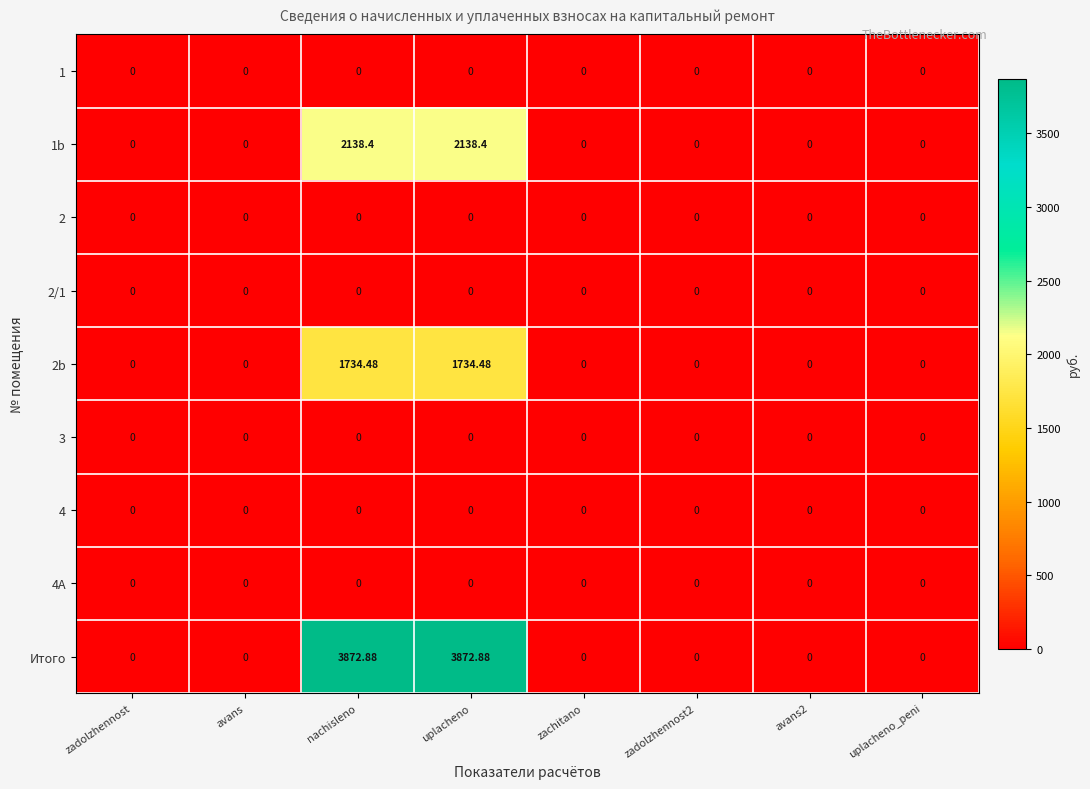

Which series has the largest range (max minus min)?

Итого